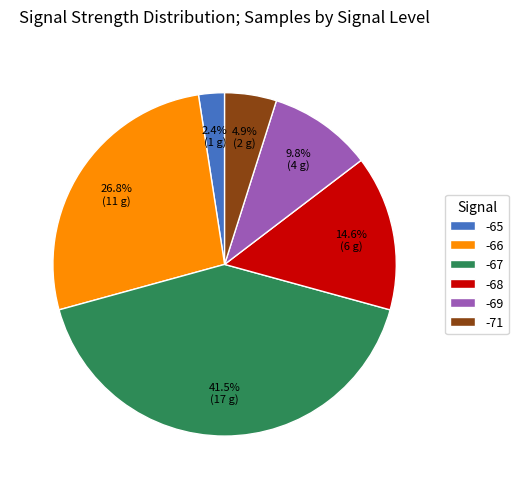

Combined, do -71 and -65 account for over 50%?

No